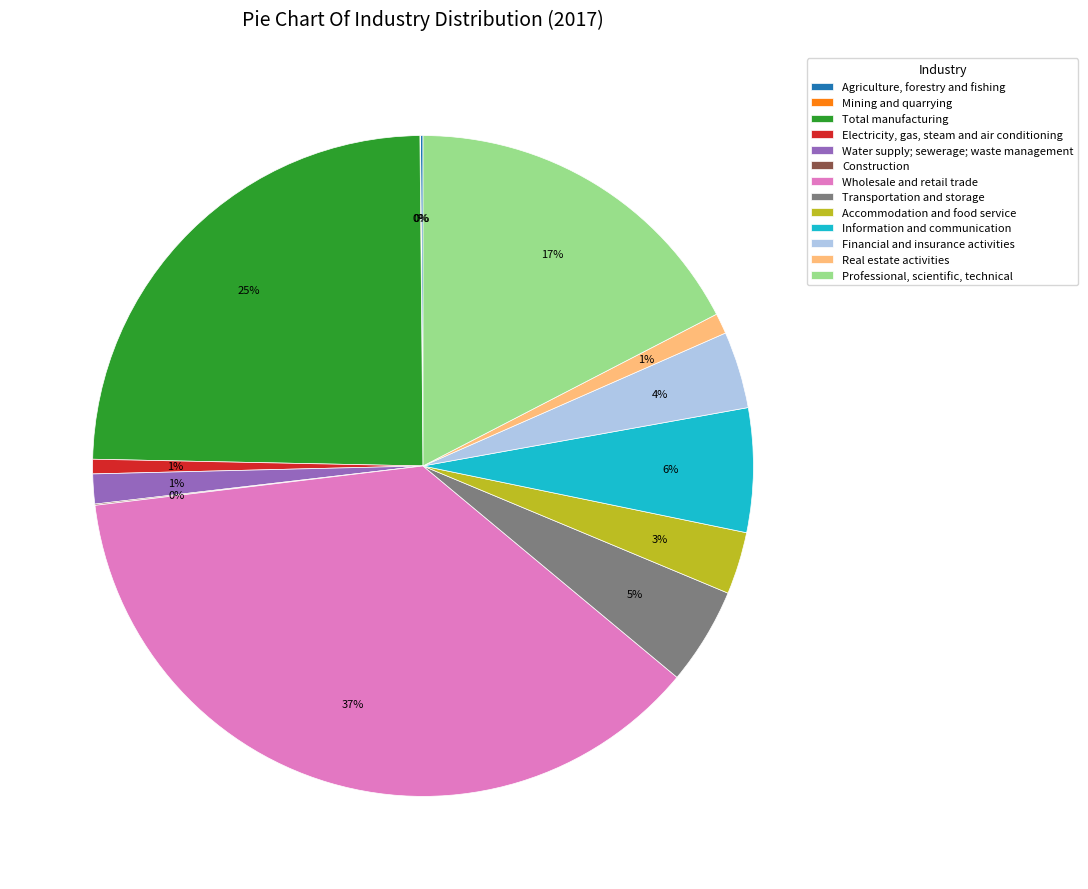

Which category has the biggest portion of the pie?

Wholesale and retail trade